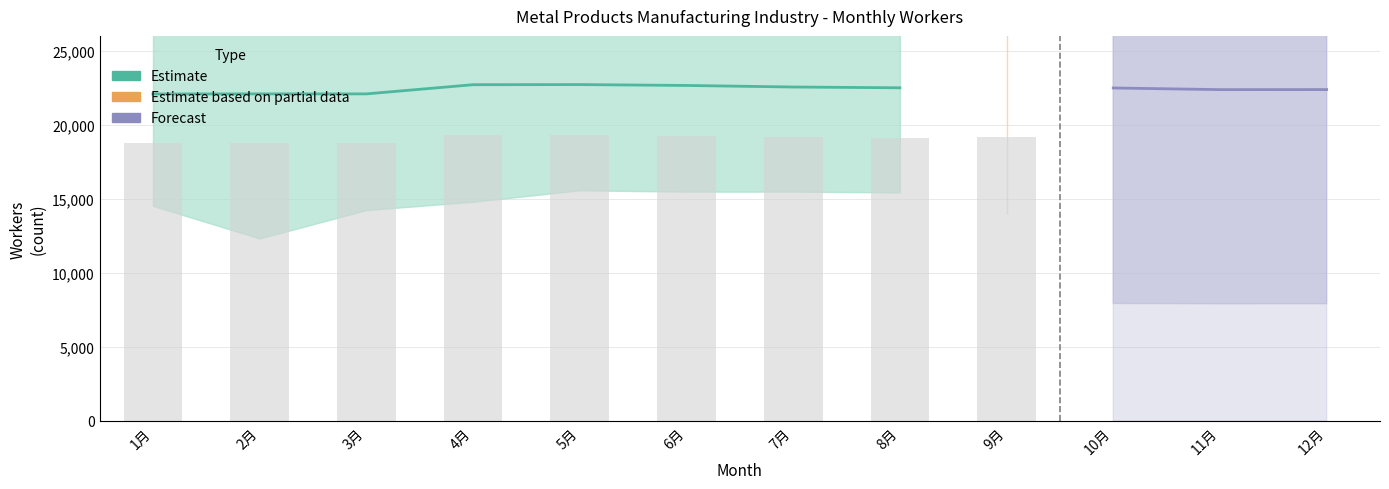

What position from the left is 8月?

8